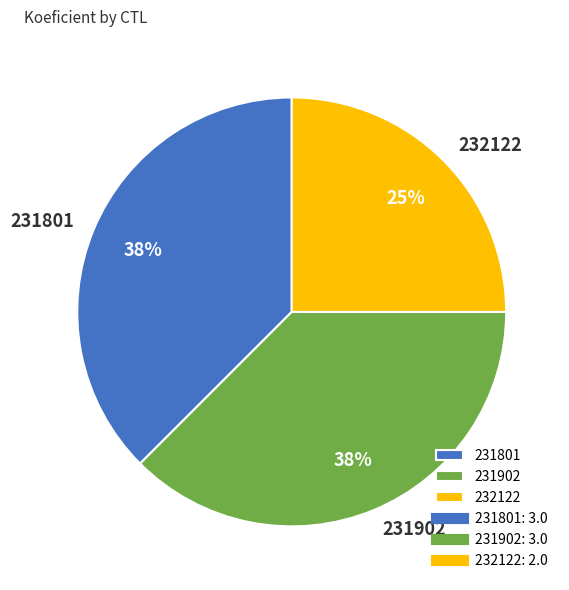

Does 232122 account for over 50% of the chart?

No